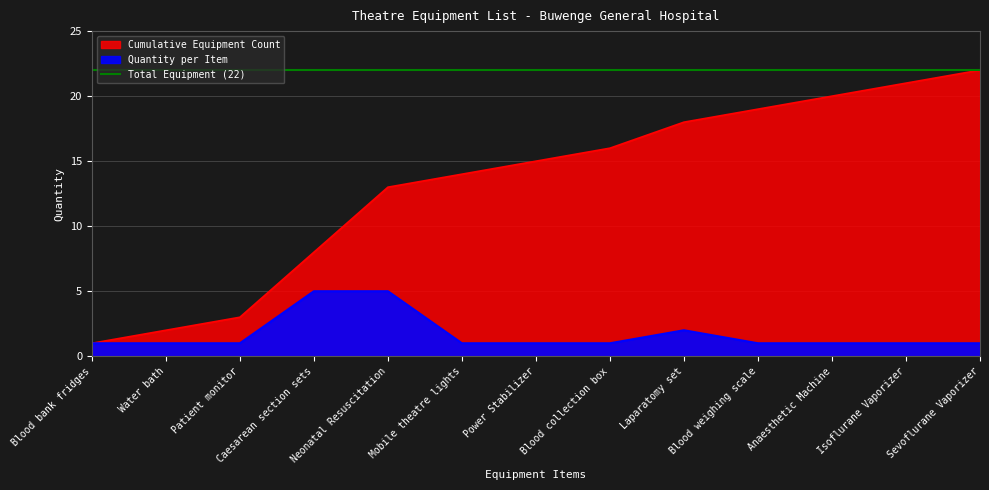

True or false: Cumulative and Quantity intersect in this chart.

False